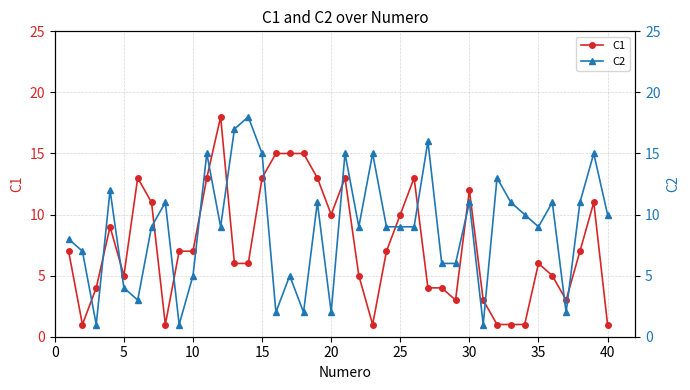

True or false: C1 has more than 1 interior local peaks.

True